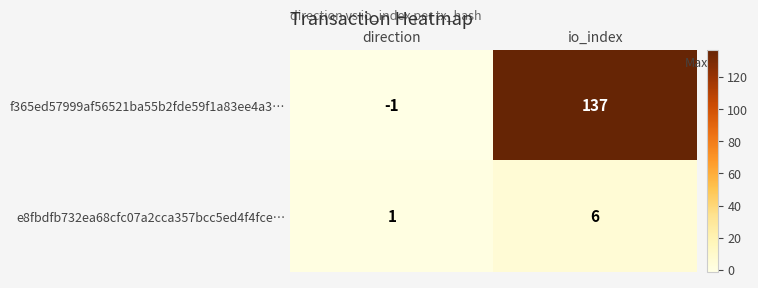

Between direction and io_index, which series saw the biggest shift?

f365ed57999af56521ba55b2fde59f1a83ee4a3…